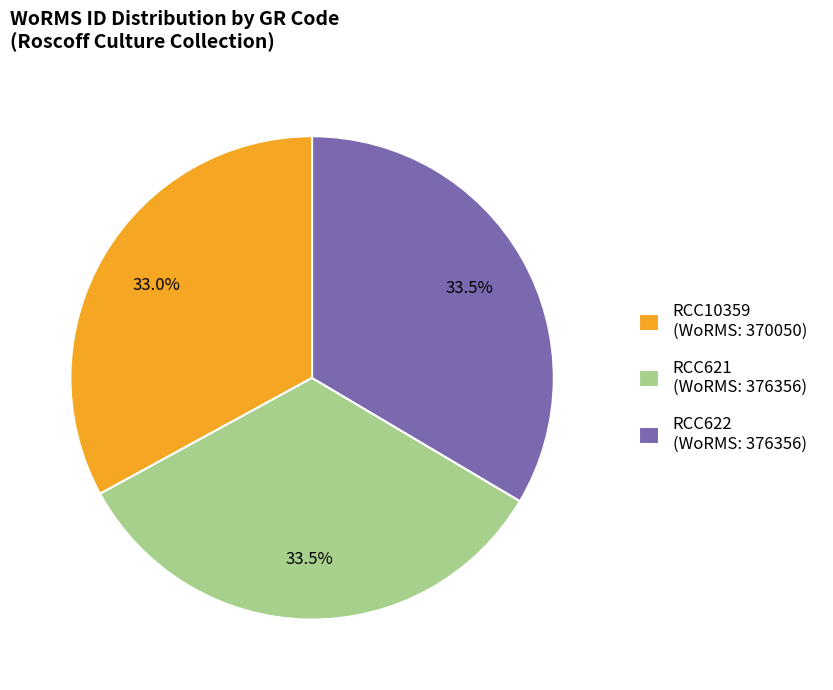

What is the ratio of the value at RCC10359 (WoRMS: 370050) to the value at RCC621 (WoRMS: 376356)?

1.0